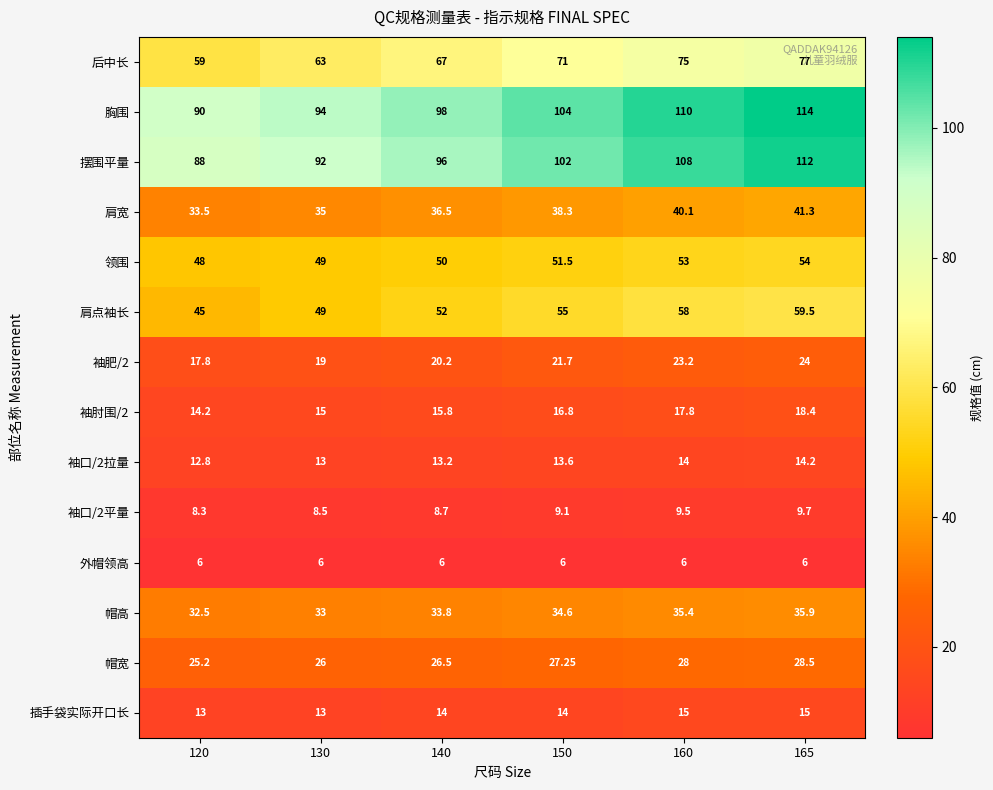

Is the value of 外帽领高 at 165 greater than the value of 肩宽 at 130?

No